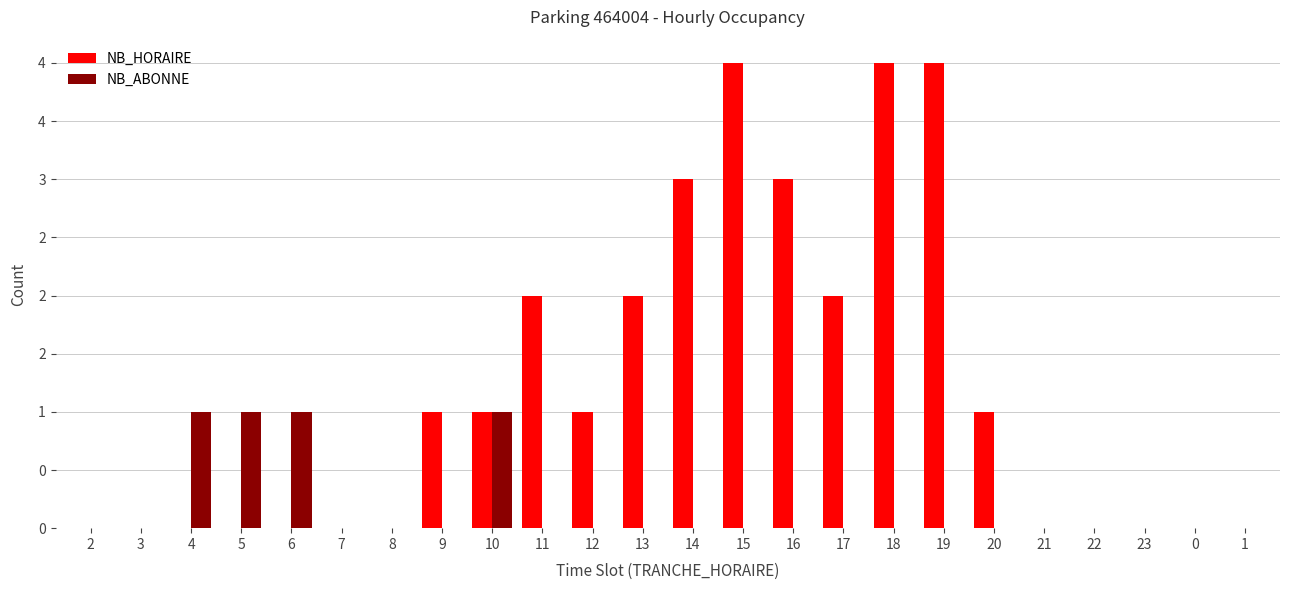

Does the chart contain stacked bars?

No